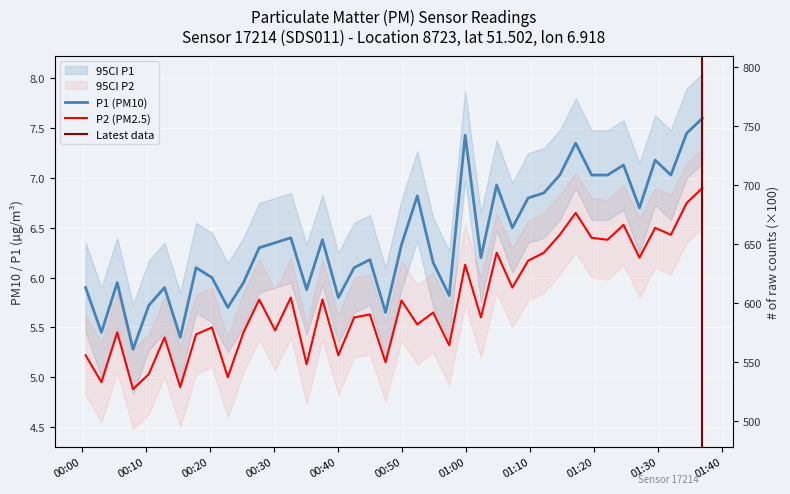

Reading right to left, what are all the values shown in this chart?

P1: 7.6	7.5	7.0	7.2	6.7	7.1	7.0	7.0	7.3	7.0	6.8	6.8	6.5	6.9	6.2	7.4	5.8	6.2	6.8	6.3	5.7	6.2	6.1	5.8	6.4	5.9	6.4	6.3	6.3	6.0	5.7	6.0	6.1	5.4	5.9	5.7	5.3	6.0	5.5	5.9
P2: 6.9	6.8	6.4	6.5	6.2	6.5	6.4	6.4	6.7	6.4	6.2	6.2	5.9	6.2	5.6	6.1	5.3	5.7	5.5	5.8	5.2	5.6	5.6	5.2	5.8	5.1	5.8	5.5	5.8	5.5	5.0	5.5	5.4	4.9	5.4	5.0	4.9	5.5	5.0	5.2